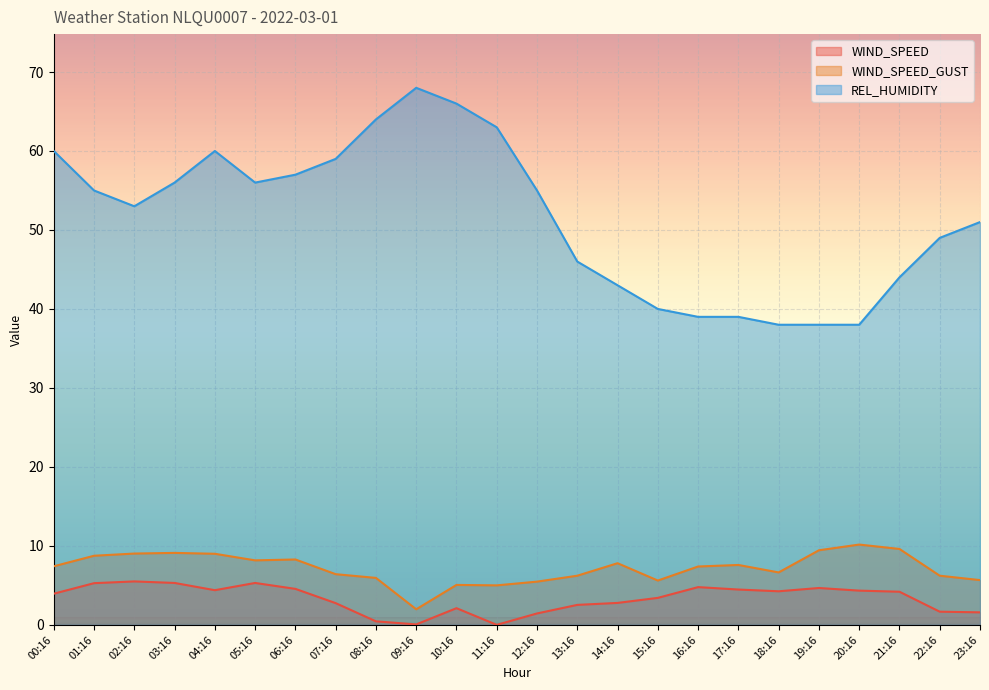

True or false: REL_HUMIDITY has a value of 38.0 at 20:16.

True